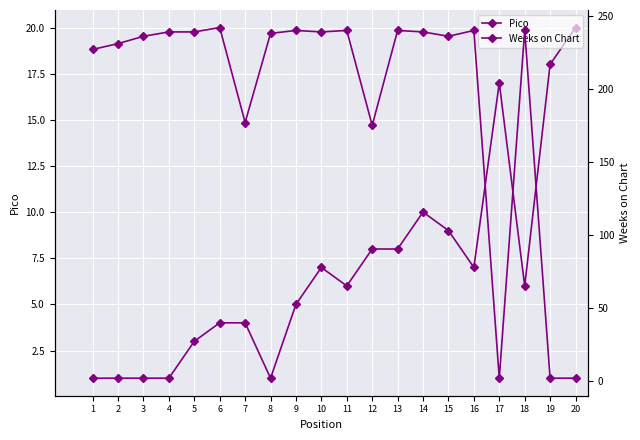

How many series are shown in this chart?

2